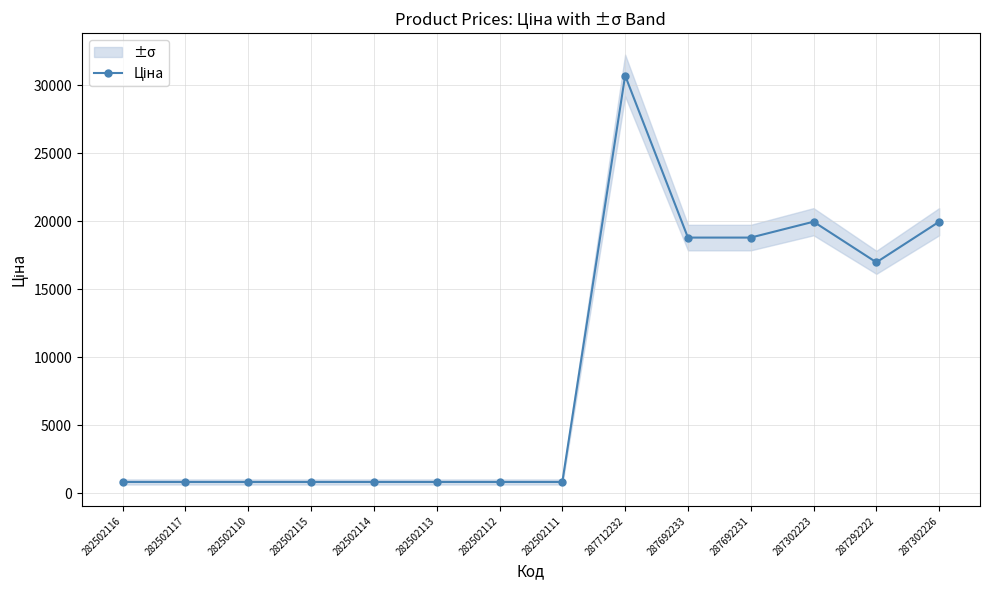

Rank the categories by value from lowest to highest.

282502116, 282502117, 282502110, 282502115, 282502114, 282502113, 282502112, 282502111, 287292222, 287692233, 287692231, 287302223, 287302226, 287712232